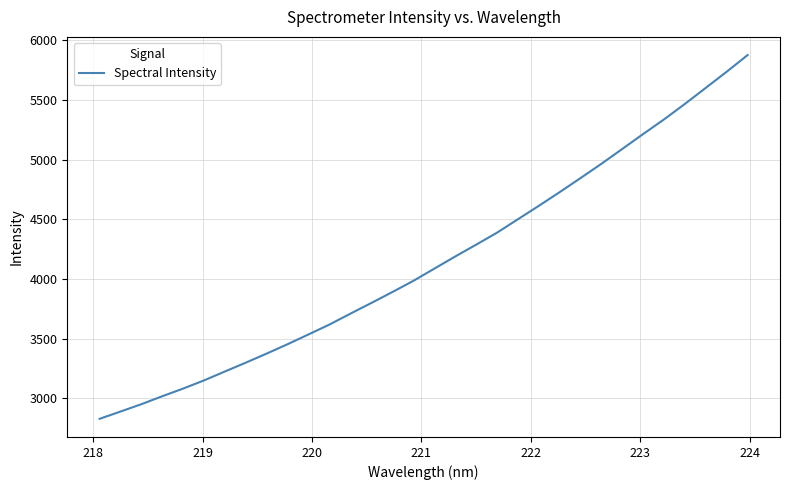

Count the number of categories in the chart.

32